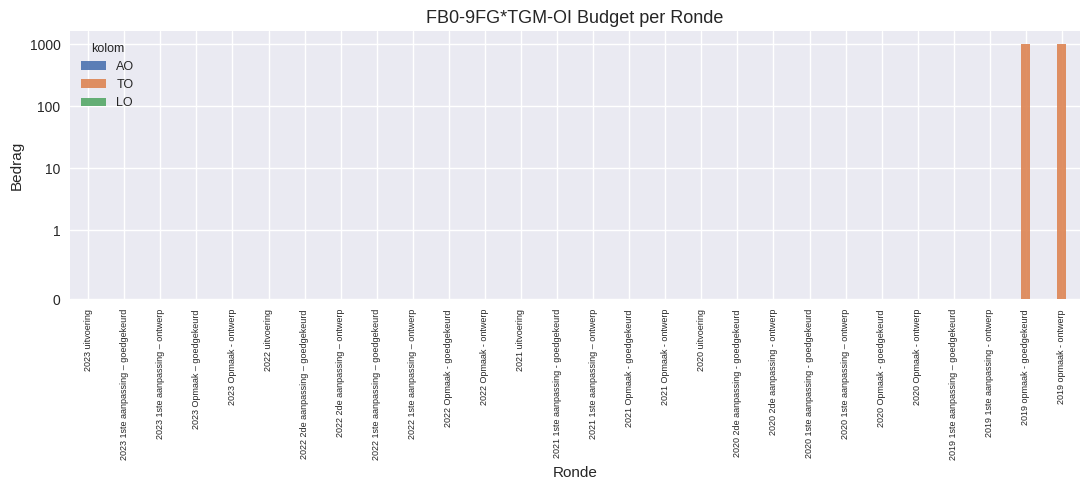

Which category has the lowest value across all series?

2023 uitvoering